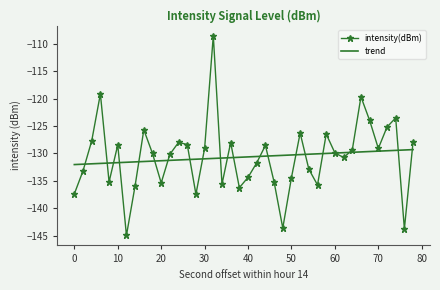

Rank the series by their maximum value, from highest to lowest.

intensity(dBm), trend